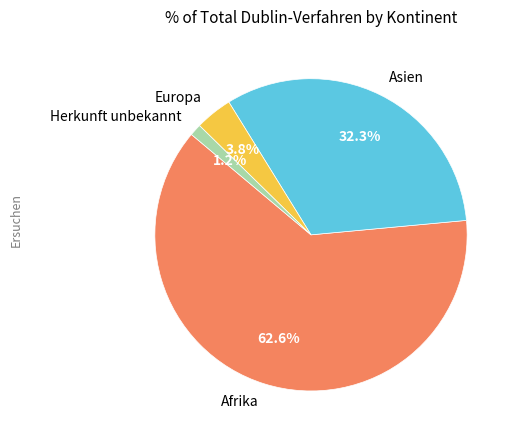

Rank the categories by value from lowest to highest.

Herkunft unbekannt, Europa, Asien, Afrika